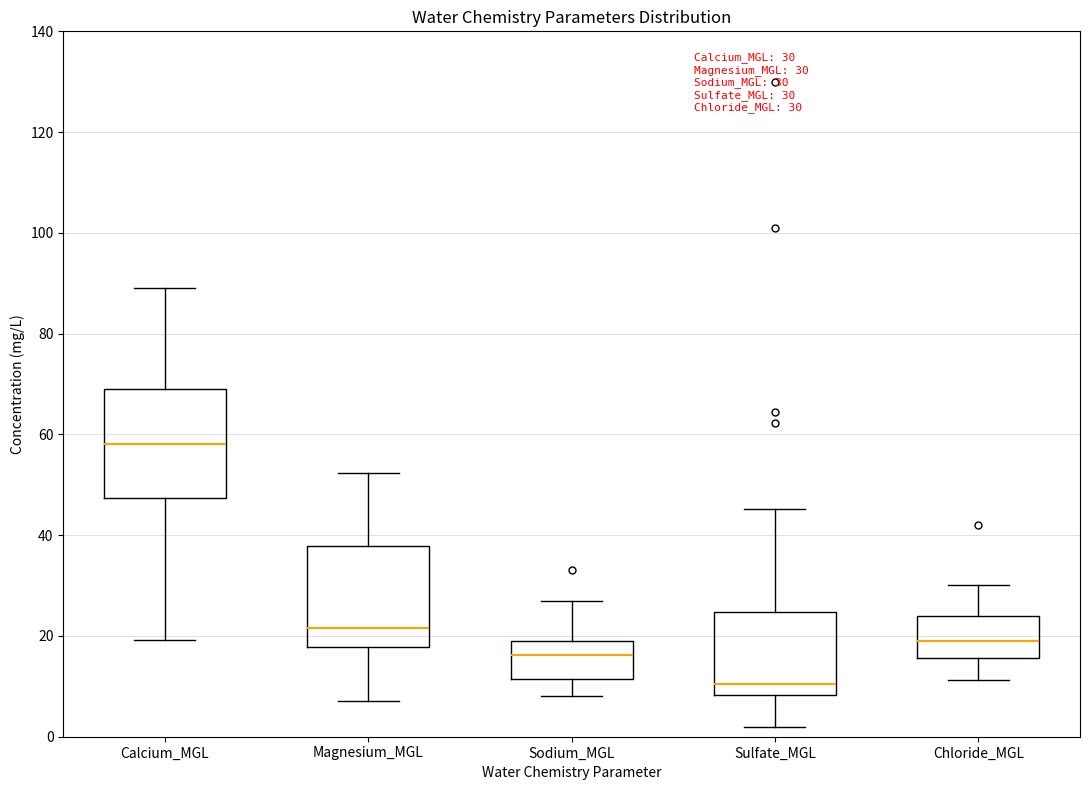

Which box's median line is the highest?

Calcium_MGL